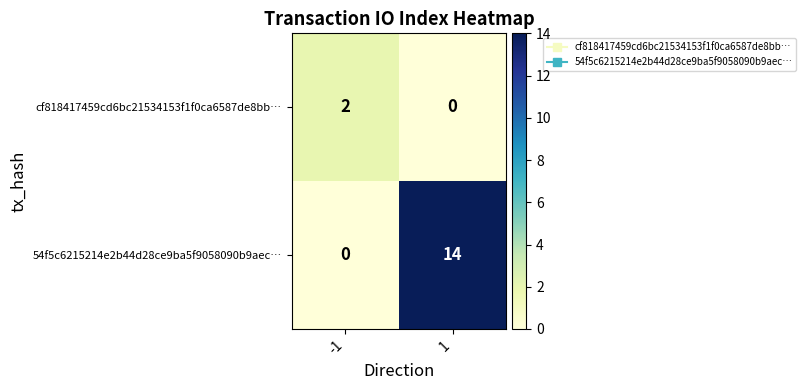

The 54f5c6215214e2b44d28ce9ba5f9058090b9aec… series shows 20 at 1. True or false?

False